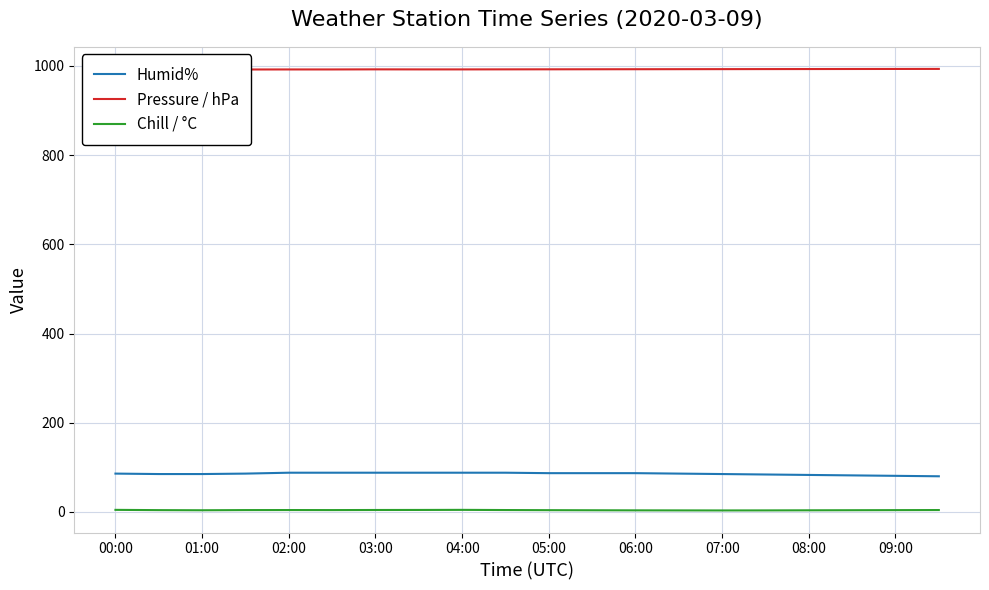

How many values in the Chill / °C series are below 4?

8